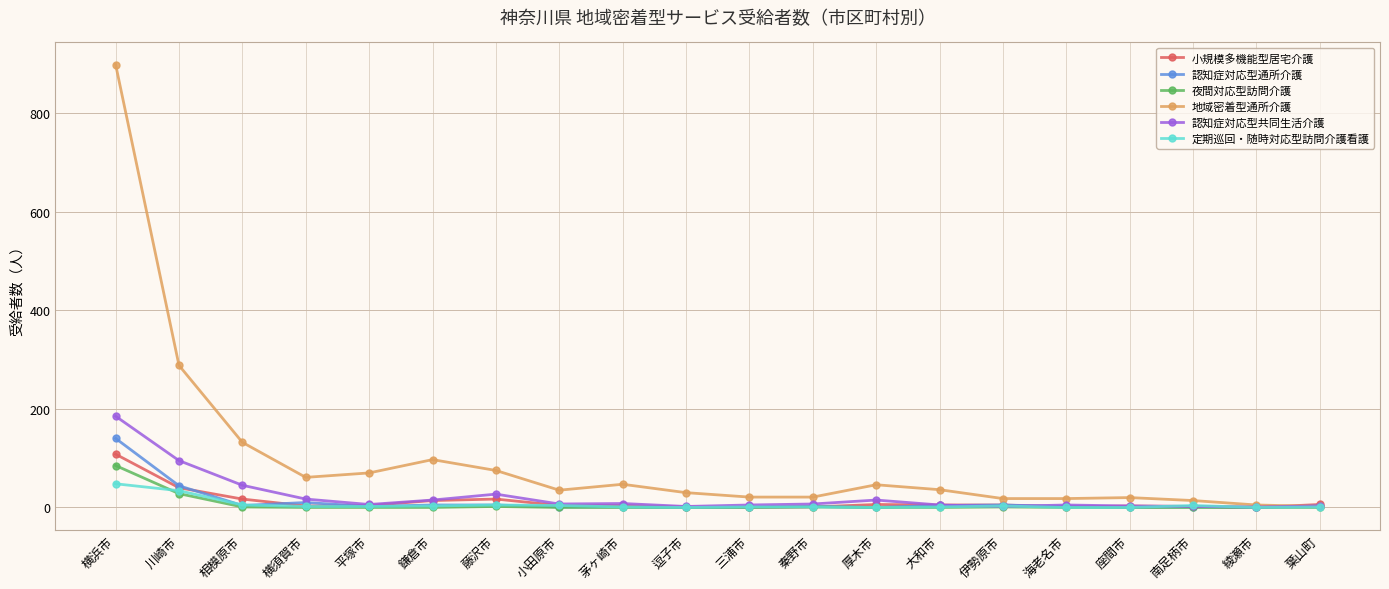

Is it true that 地域密着型通所介護 equals 35 at 小田原市?

True